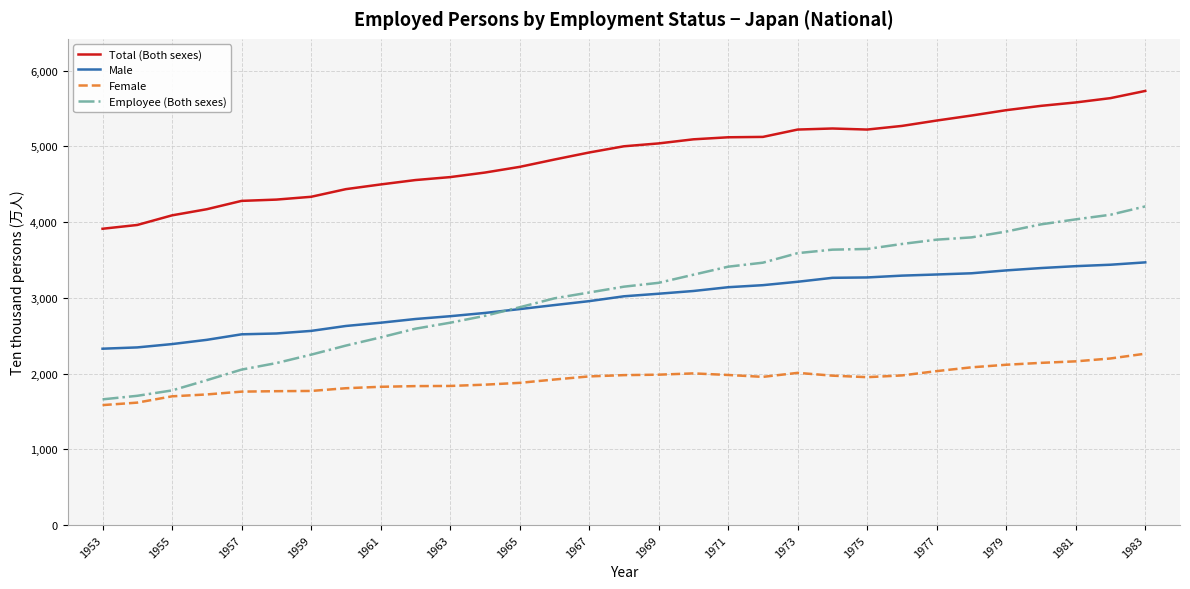

How many lines are shown in the chart?

4